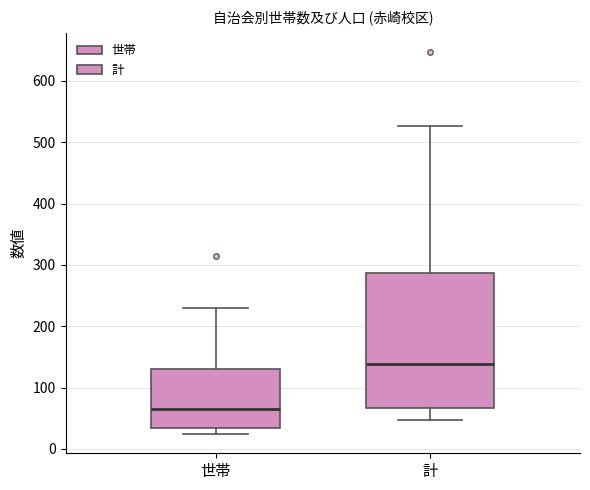

Reading left to right, transcribe this box plot: for each box, give where its median line is, the range the box spans, and where its two whiskers end, as read against the y-axis. The values are not printed on the chart, so give them approximately, as read against the axis.

世帯: median 60, box 30 to 130, whiskers 20 to 230
計: median 140, box 70 to 290, whiskers 50 to 530